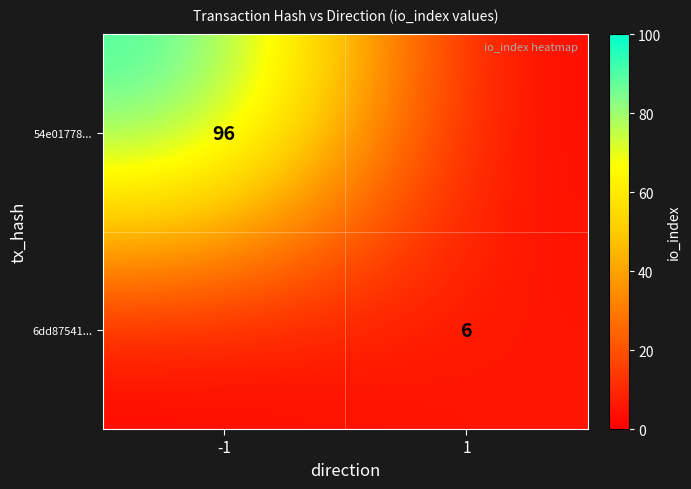

At how many categories does at least one series exceed 85?

1